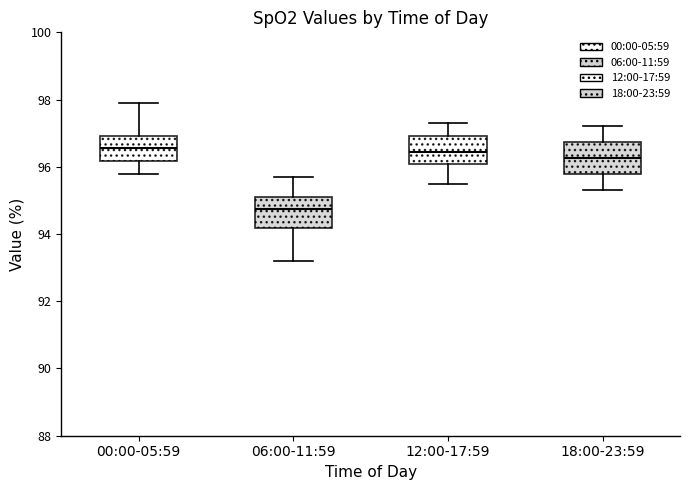

Reading left to right, transcribe this box plot: for each box, give where its median line is, the range the box spans, and where its two whiskers end, as read against the y-axis. The values are not printed on the chart, so give them approximately, as read against the axis.

00:00-05:59: median 96.6, box 96.2 to 97.0, whiskers 95.8 to 98.0
06:00-11:59: median 94.8, box 94.2 to 95.2, whiskers 93.2 to 95.8
12:00-17:59: median 96.4, box 96.0 to 97.0, whiskers 95.6 to 97.4
18:00-23:59: median 96.2, box 95.8 to 96.8, whiskers 95.4 to 97.2